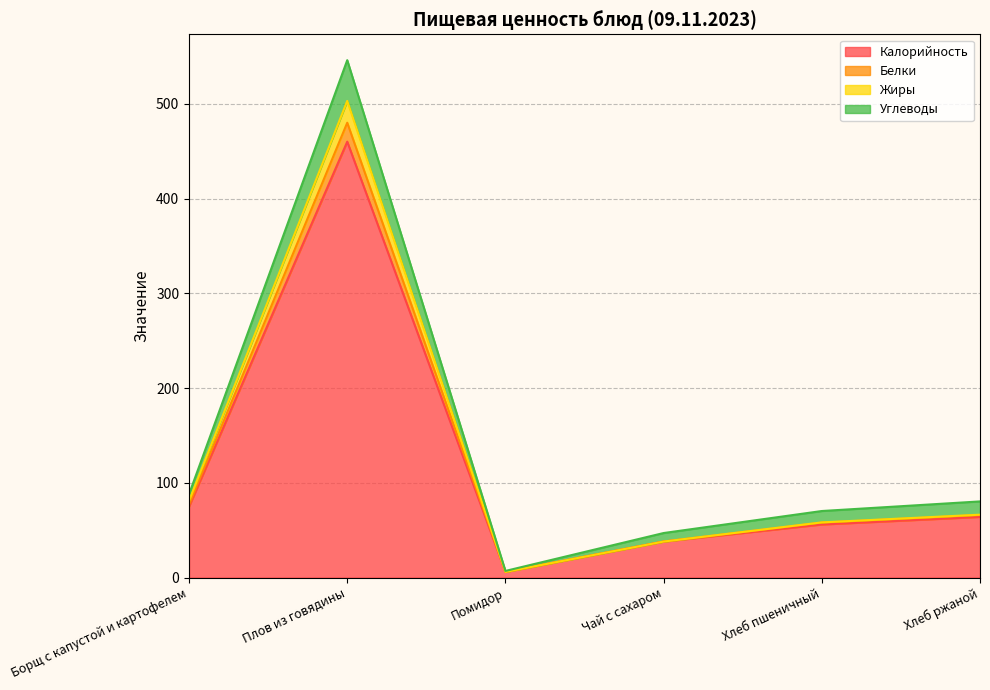

At which label does Белки reach its minimum?

Помидор